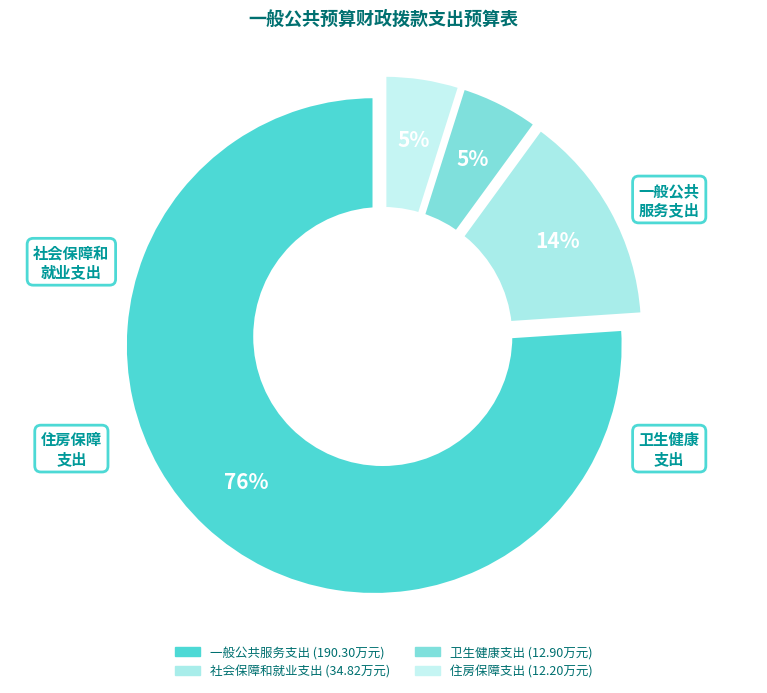

What portion of the pie excludes 住房保障支出?

95.1%